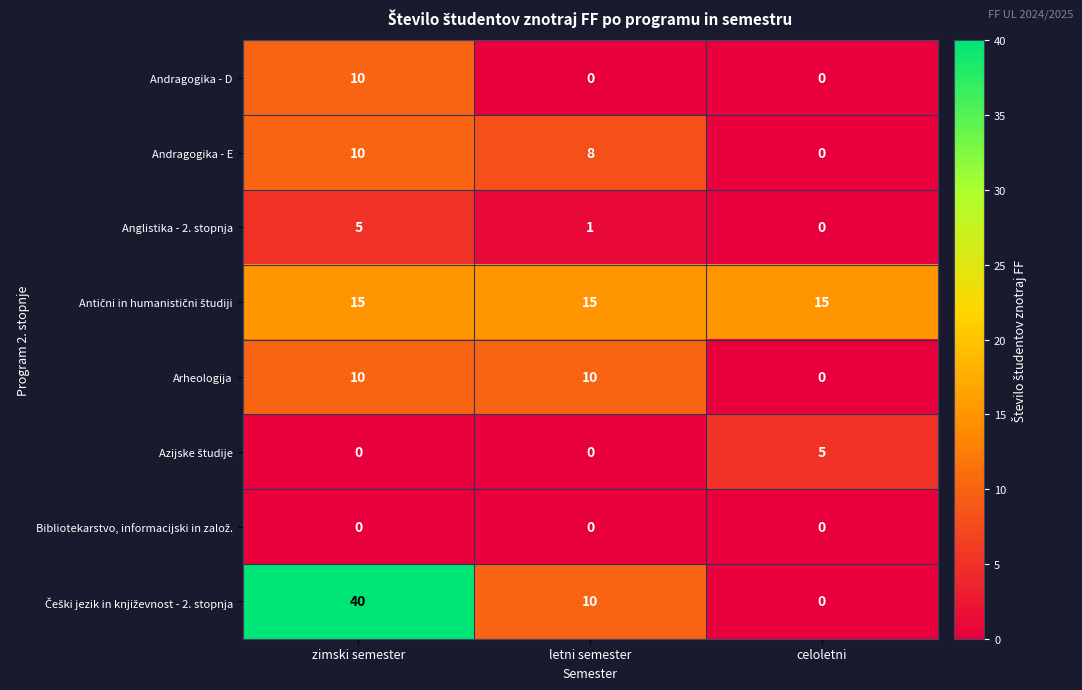

What is the maximum value shown in the chart?

40